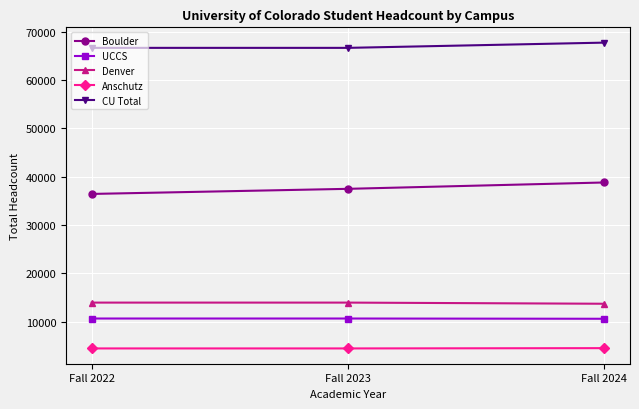

True or false: Boulder has a value of 37485 at Fall 2023.

True